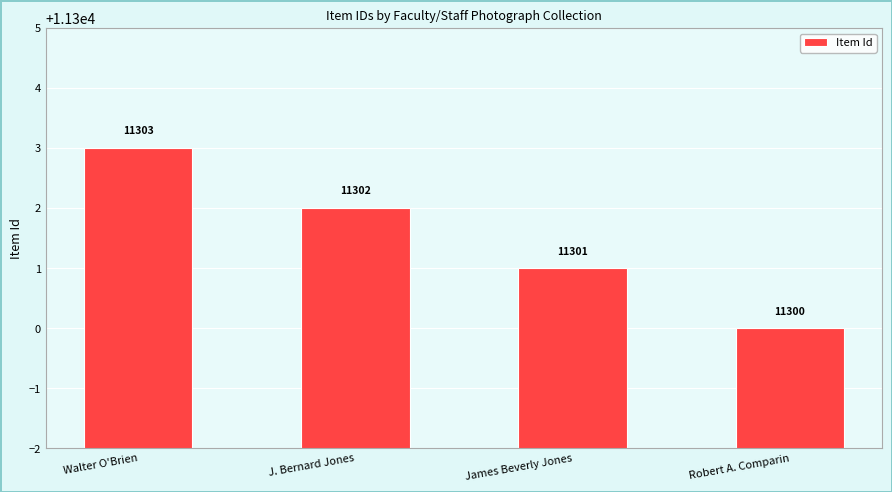

At which label does the data first exceed 11302?

Walter O'Brien